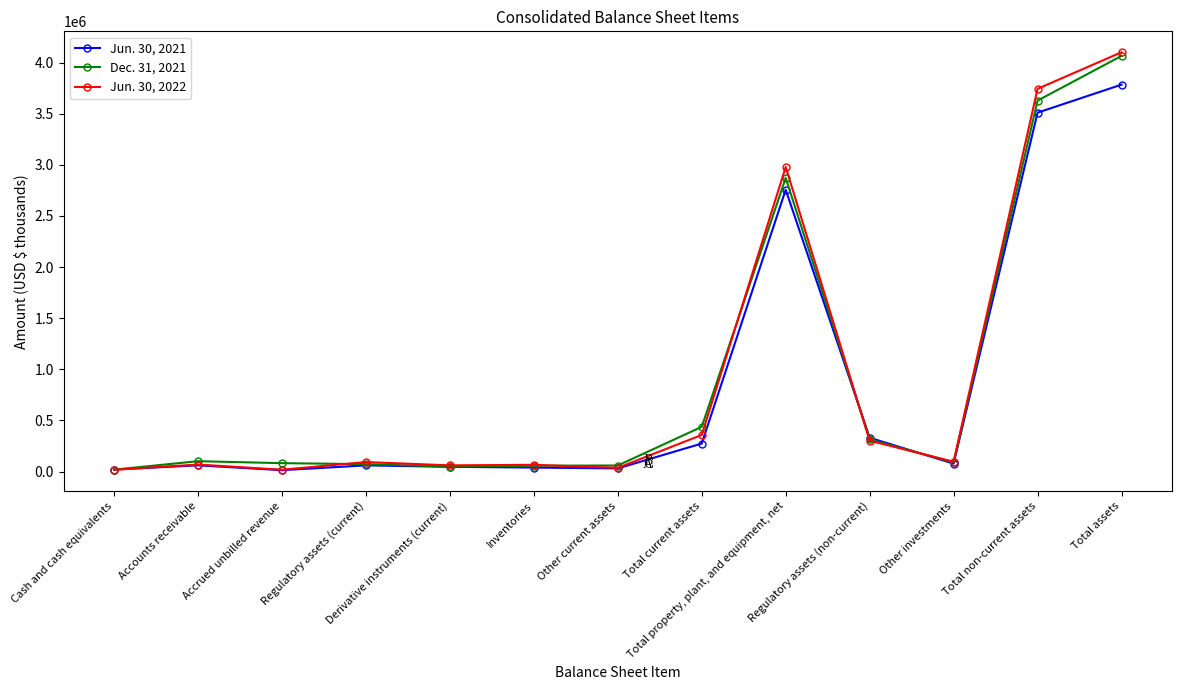

How many intersections are there between Jun. 30, 2022 and Jun. 30, 2021?

3